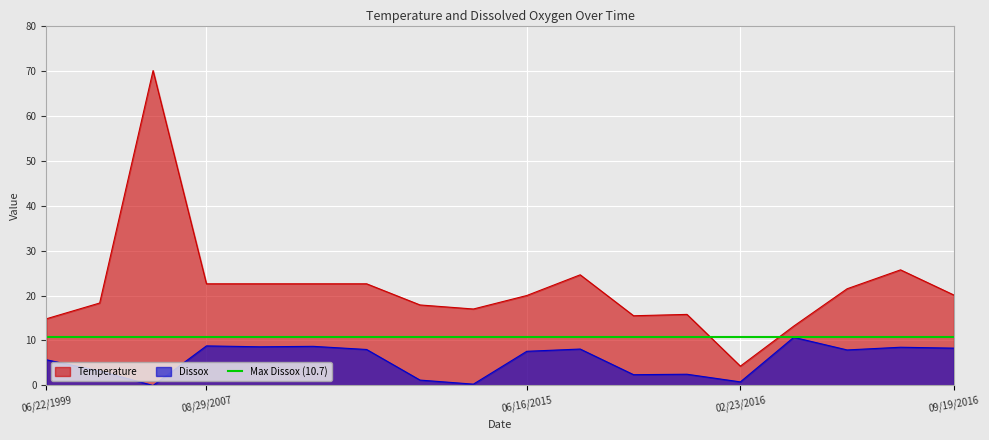

Does the chart display data point markers on the line(s)?

No